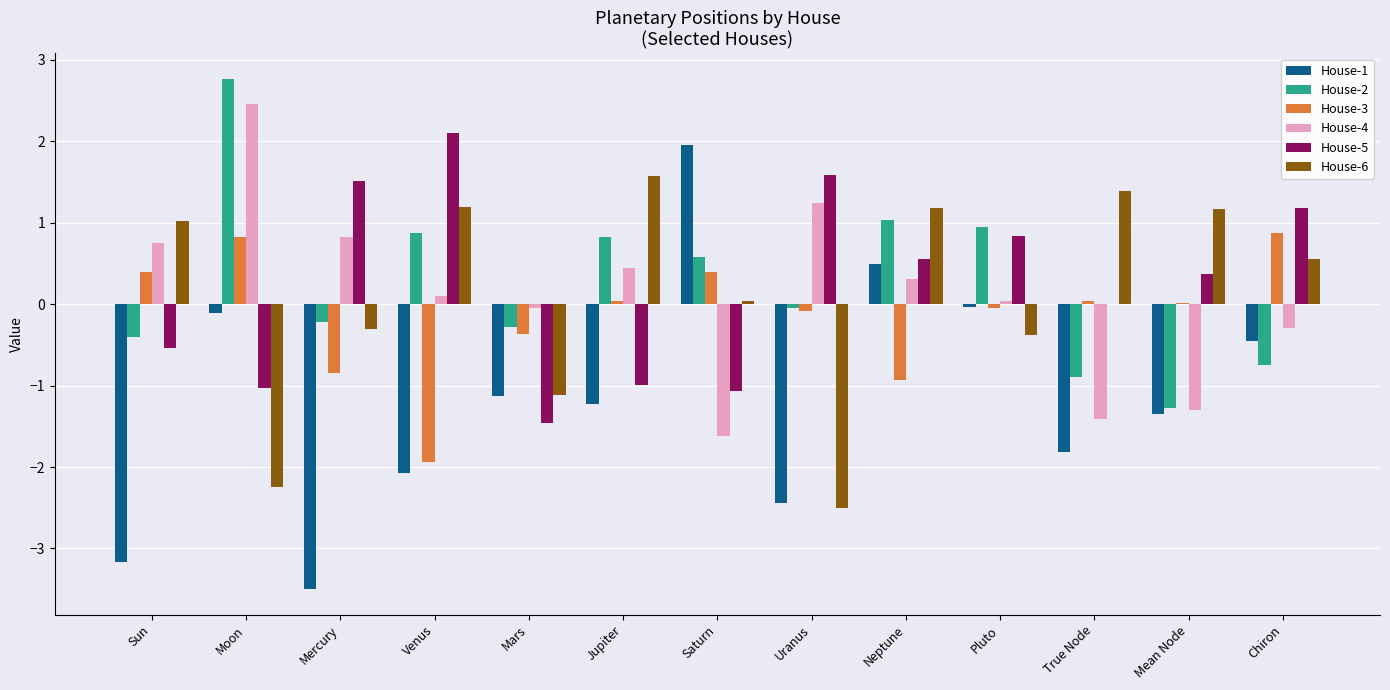

What is the sum of the House-5 values at Mercury and Sun?

1.0